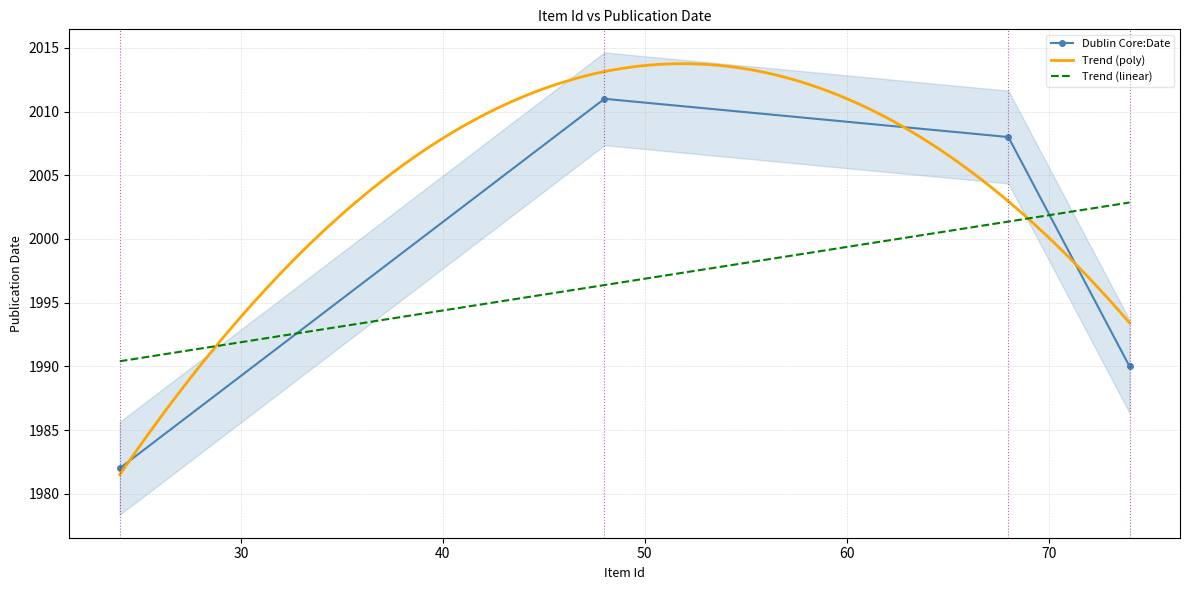

What is the maximum value for Item Id?

74